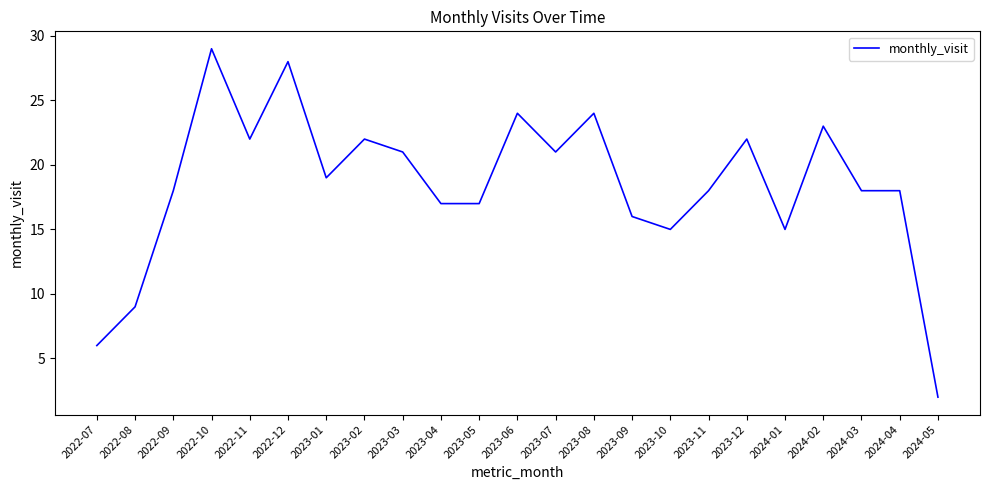

What position from the left is 2023-06?

12